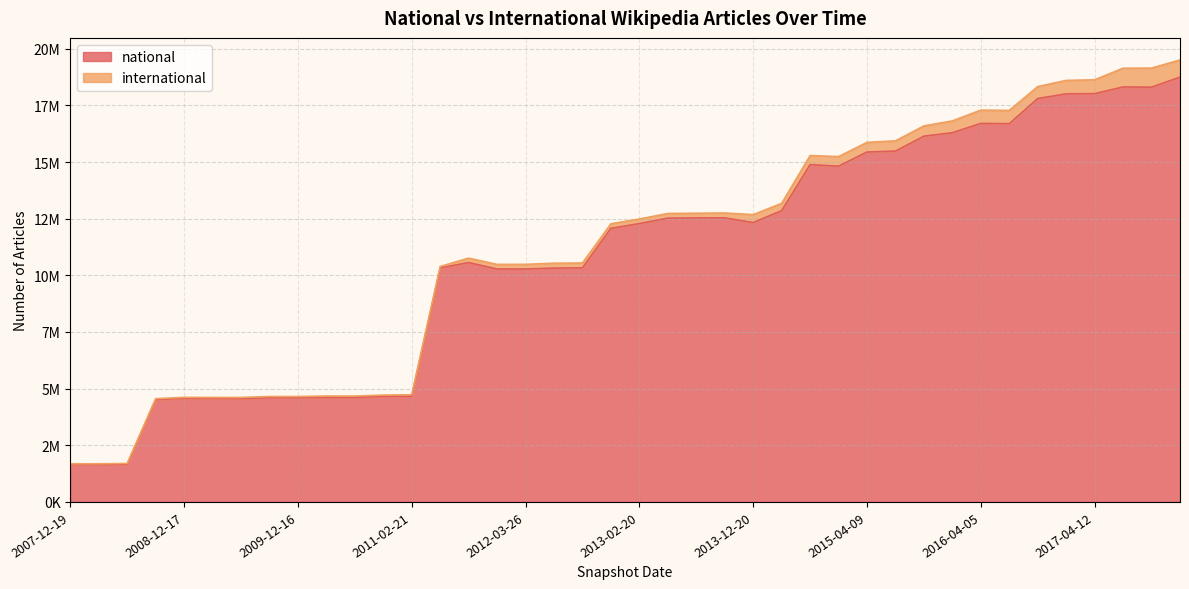

Read the value at 2017-10-12, to the nearest 100.

18302700